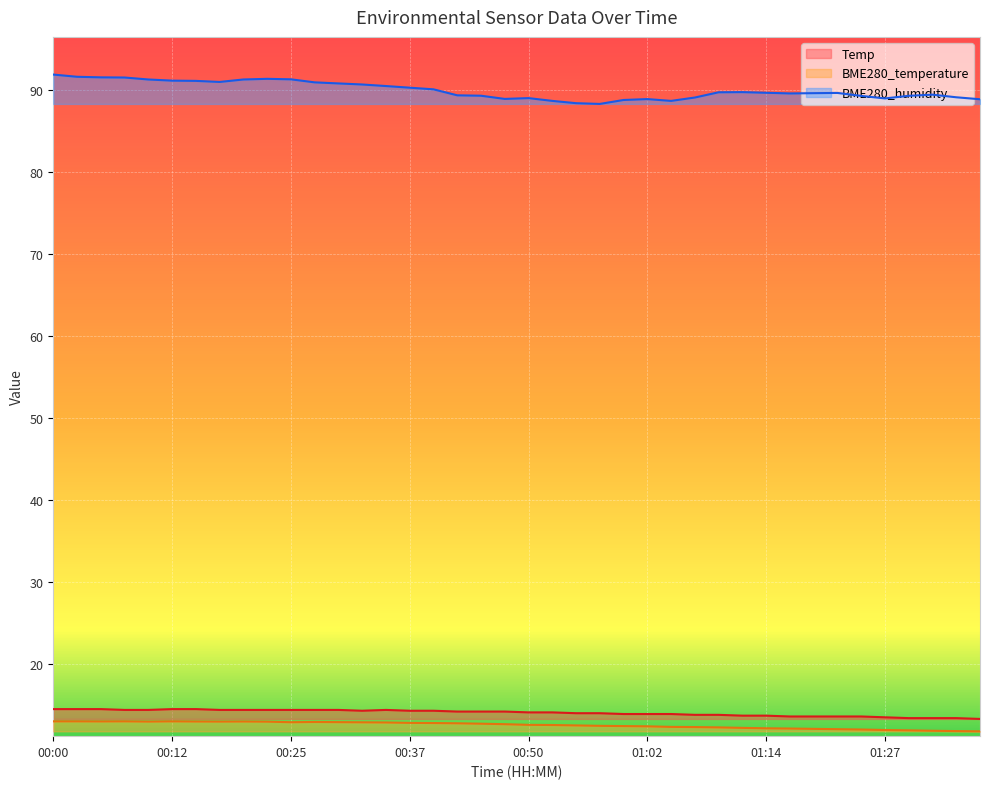

What is the average value of the BME280_temperature series?

12.6